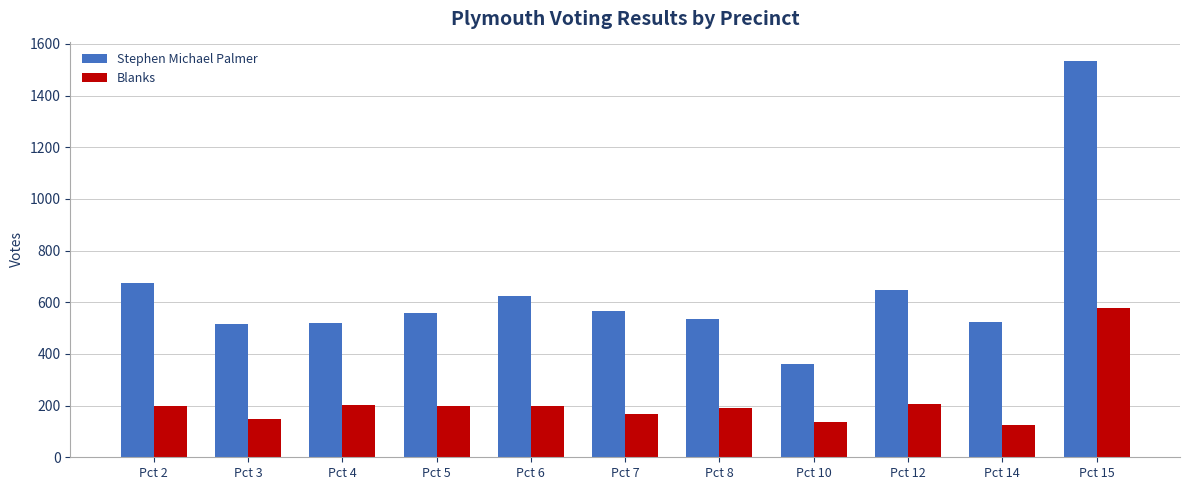

Which category has the highest value in the Blanks series?

Pct 15